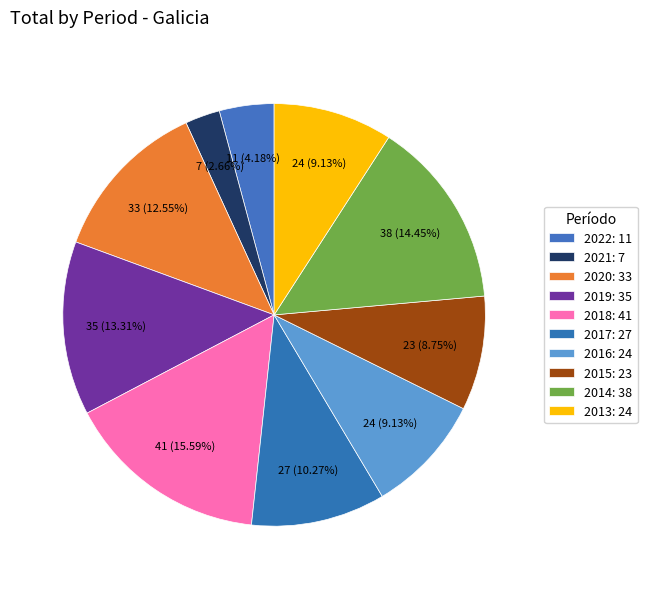

Between 2017 and 2020, which is larger?

2020